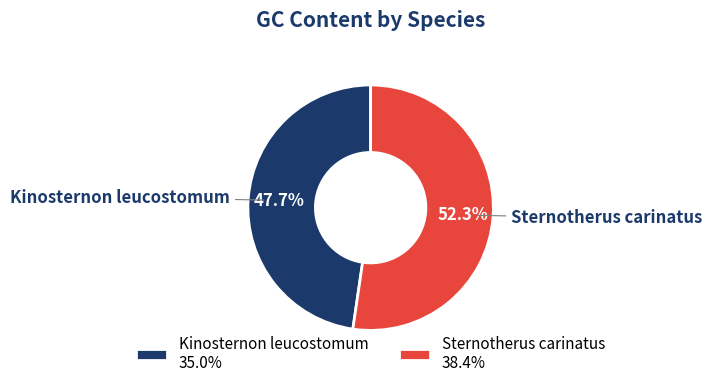

What percentage is the Kinosternon leucostomum slice, to the nearest percent?

48%